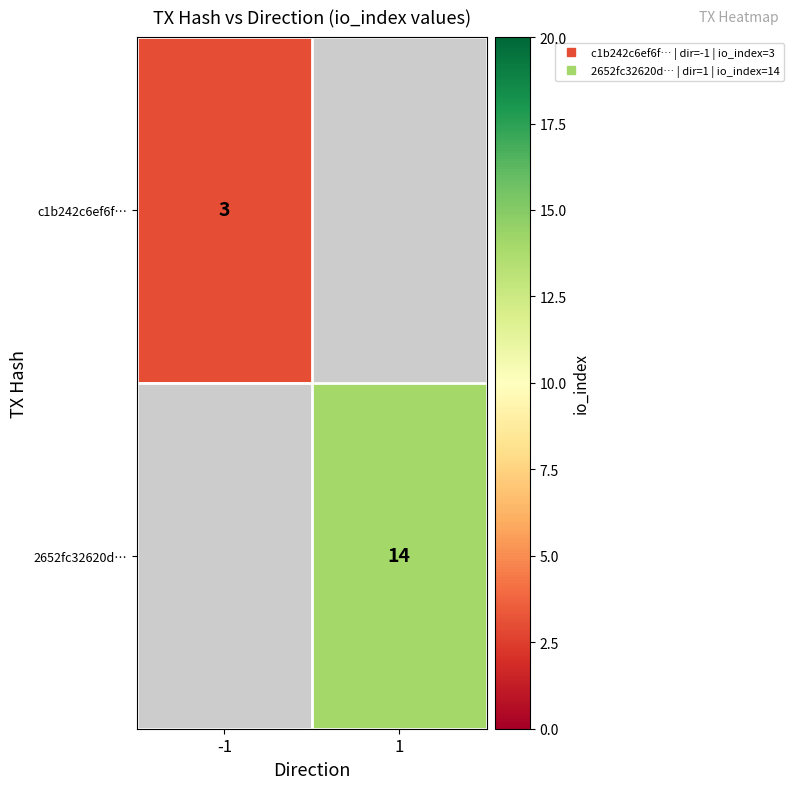

How many values in 2652fc32620d… are above zero?

1